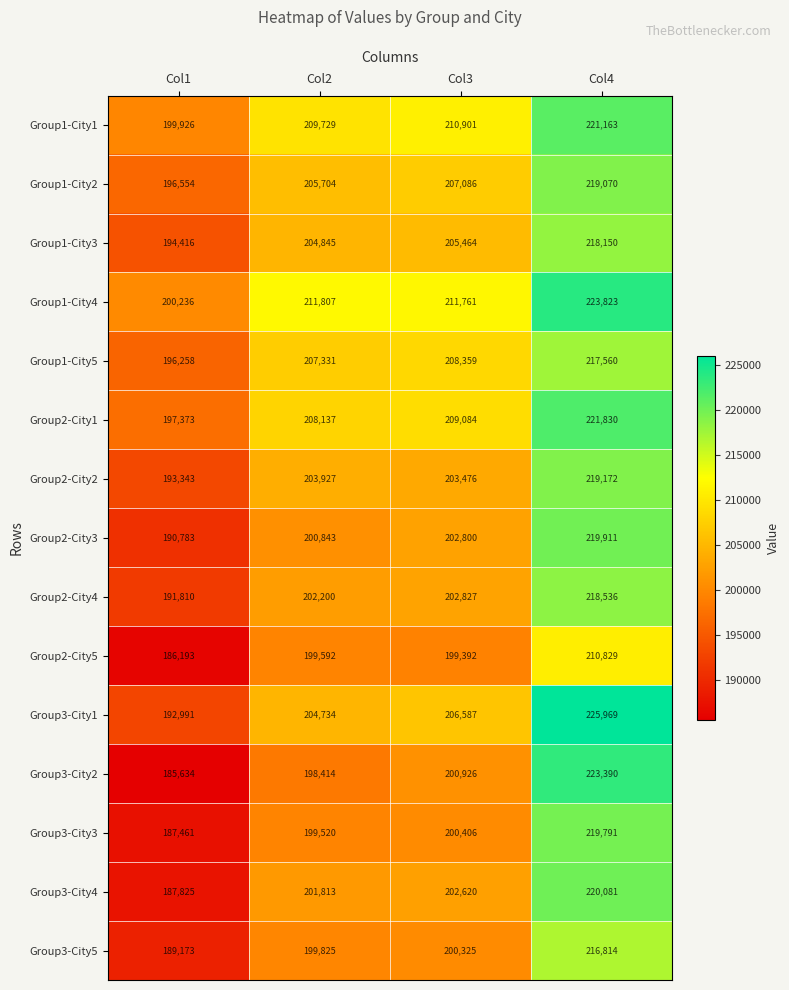

What is the spread (max minus min) of values at Col2?

13393